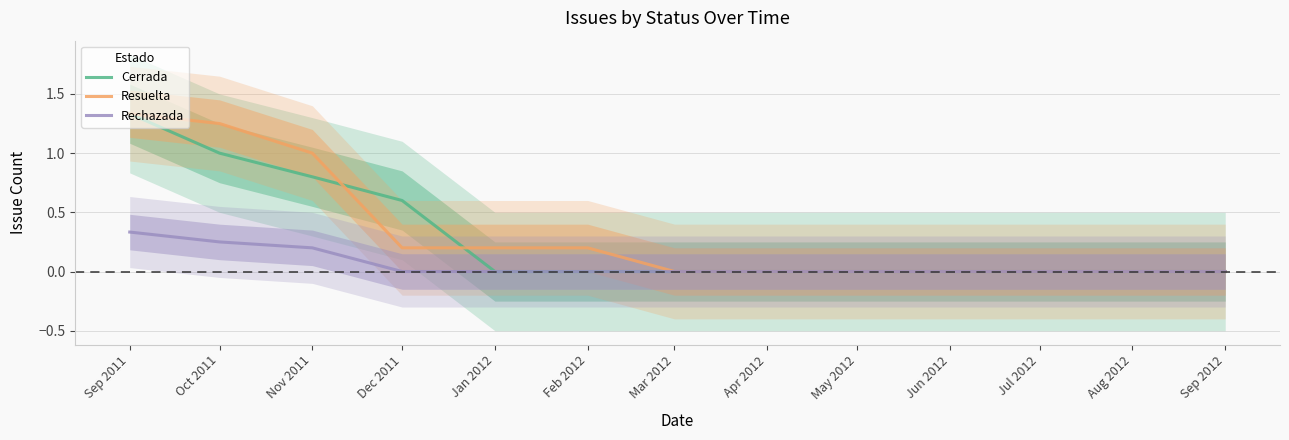

What is the difference between the maximum and second lowest values in the Cerrada series?

1.3